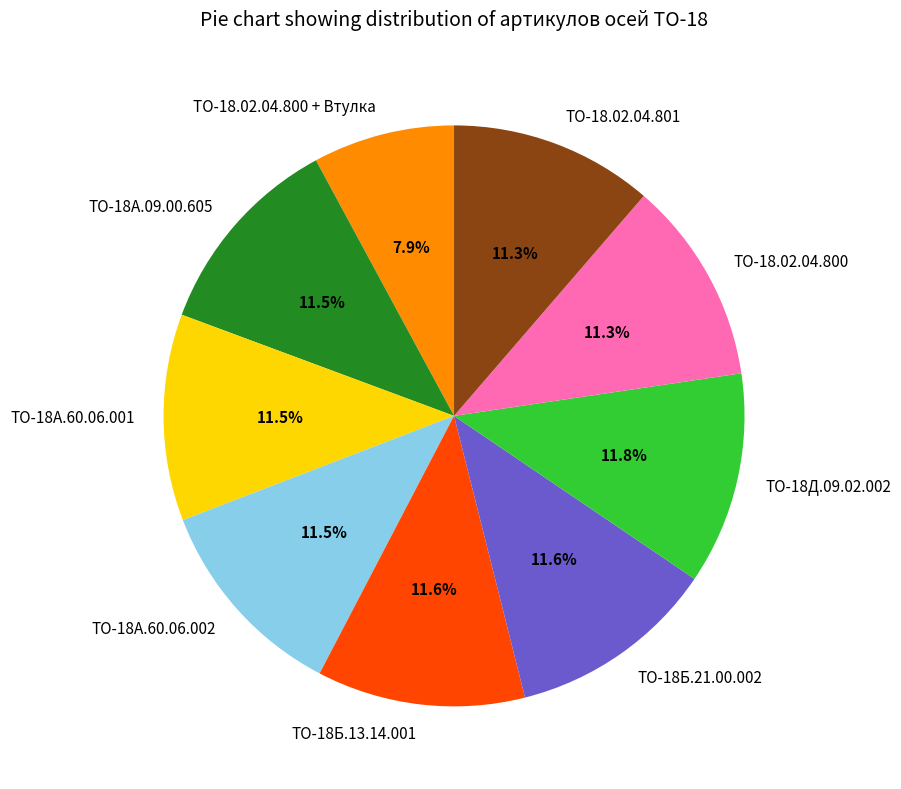

Which slice is the smallest?

ТО-18.02.04.800 + Втулка